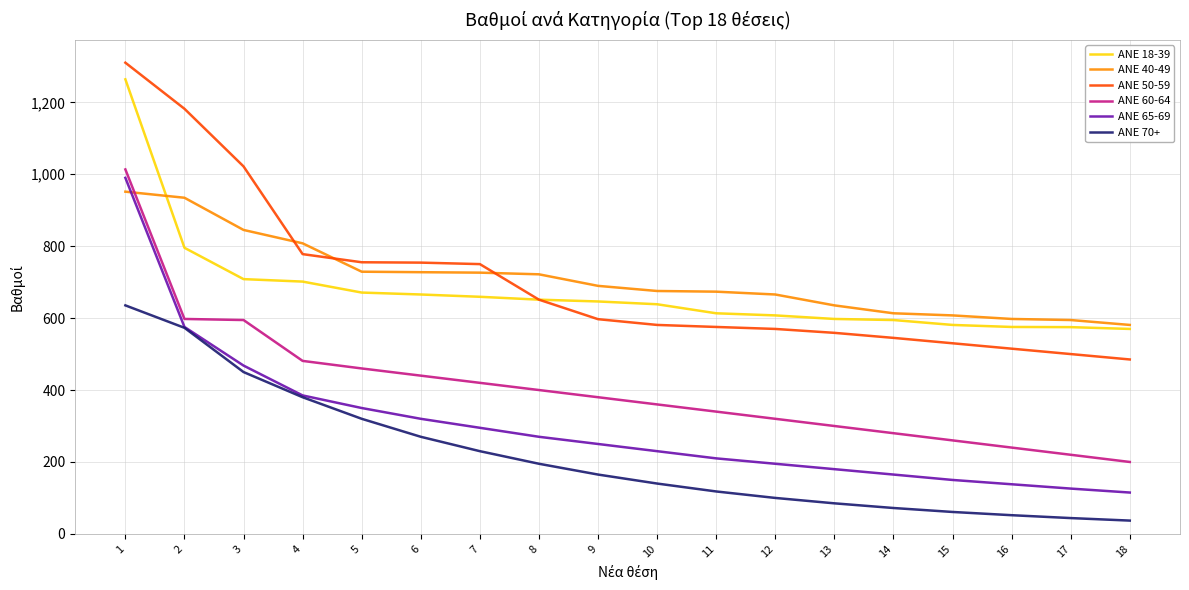

What is the lowest value of the ANE 65-69 series?

115.0